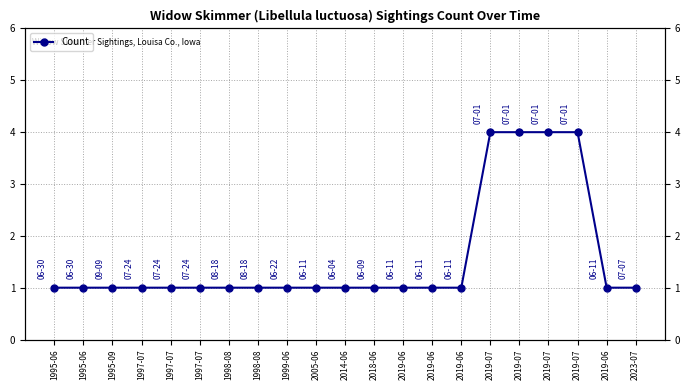

What is the average value?

2